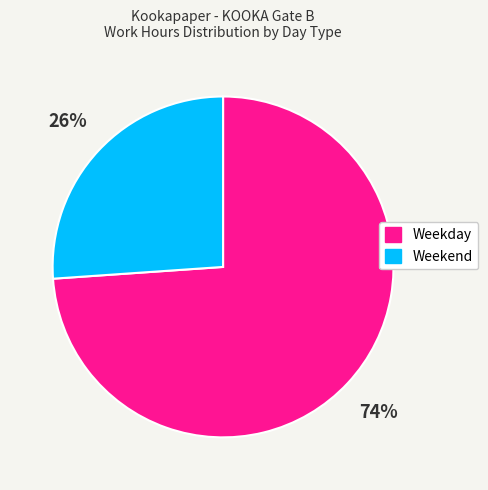

To the nearest percent, what is the difference between the largest and smallest slice percentages?

48%